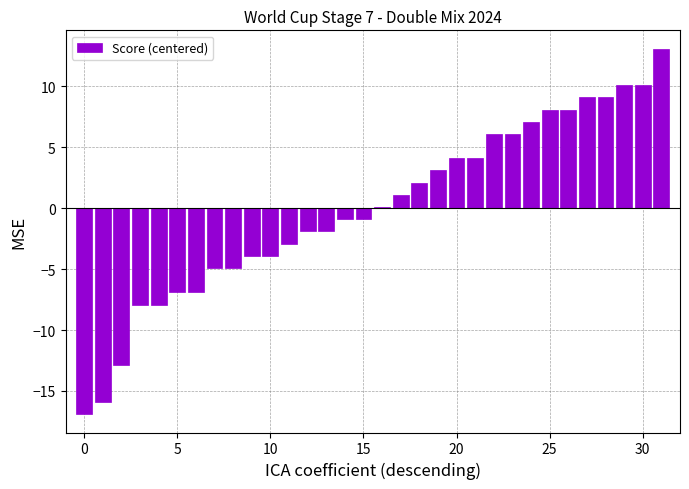

What is the greatest value displayed?

13.1